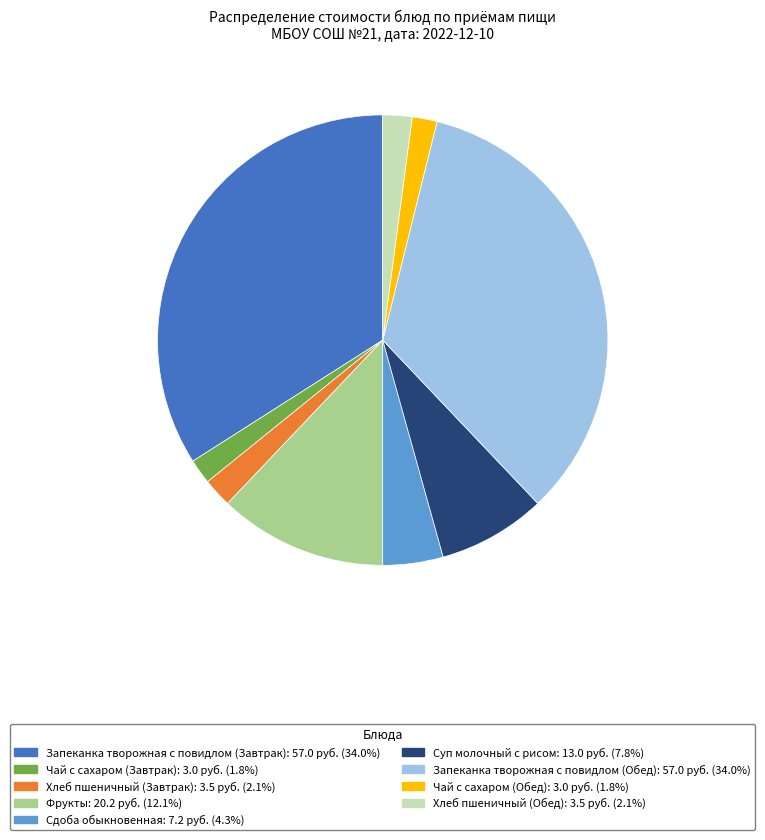

True or false: Фрукты accounts for 23% of the total.

False